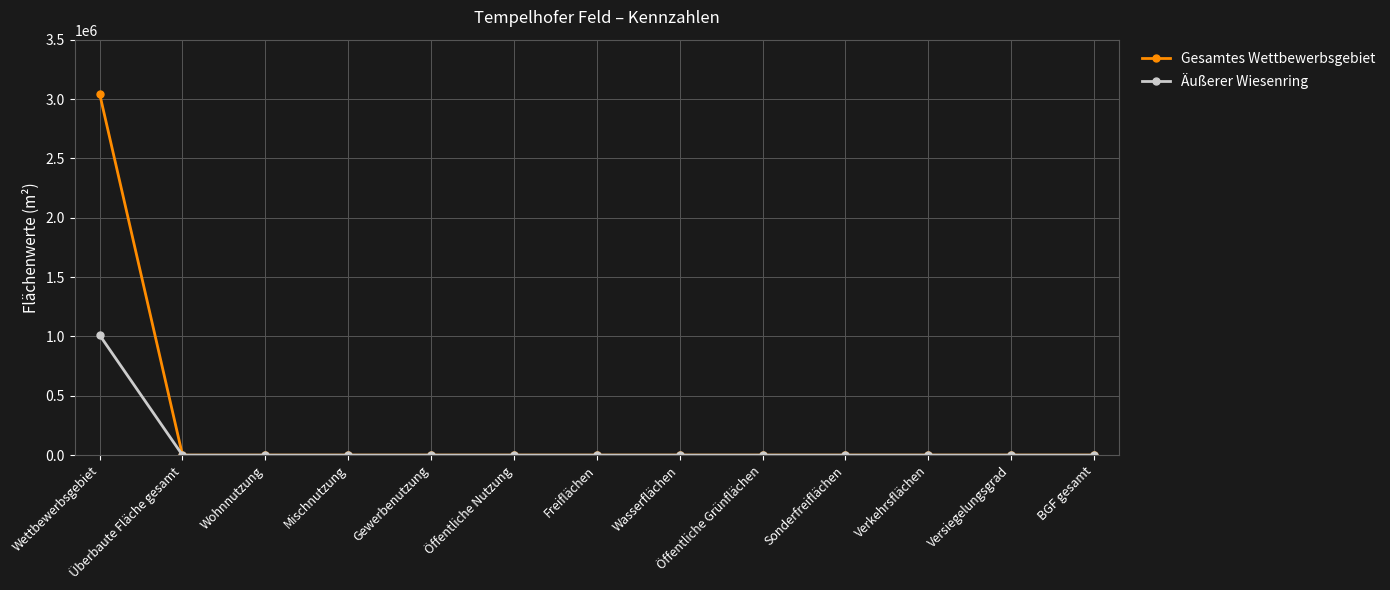

How many categories are shown in the chart?

13